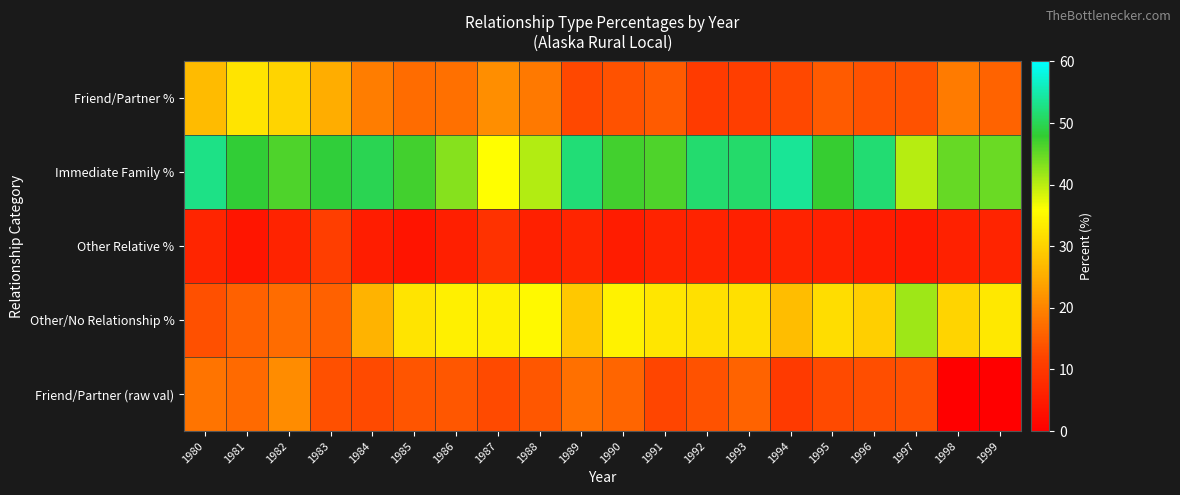

Between 1987 and 1993, which series saw the biggest shift?

Immediate Family %